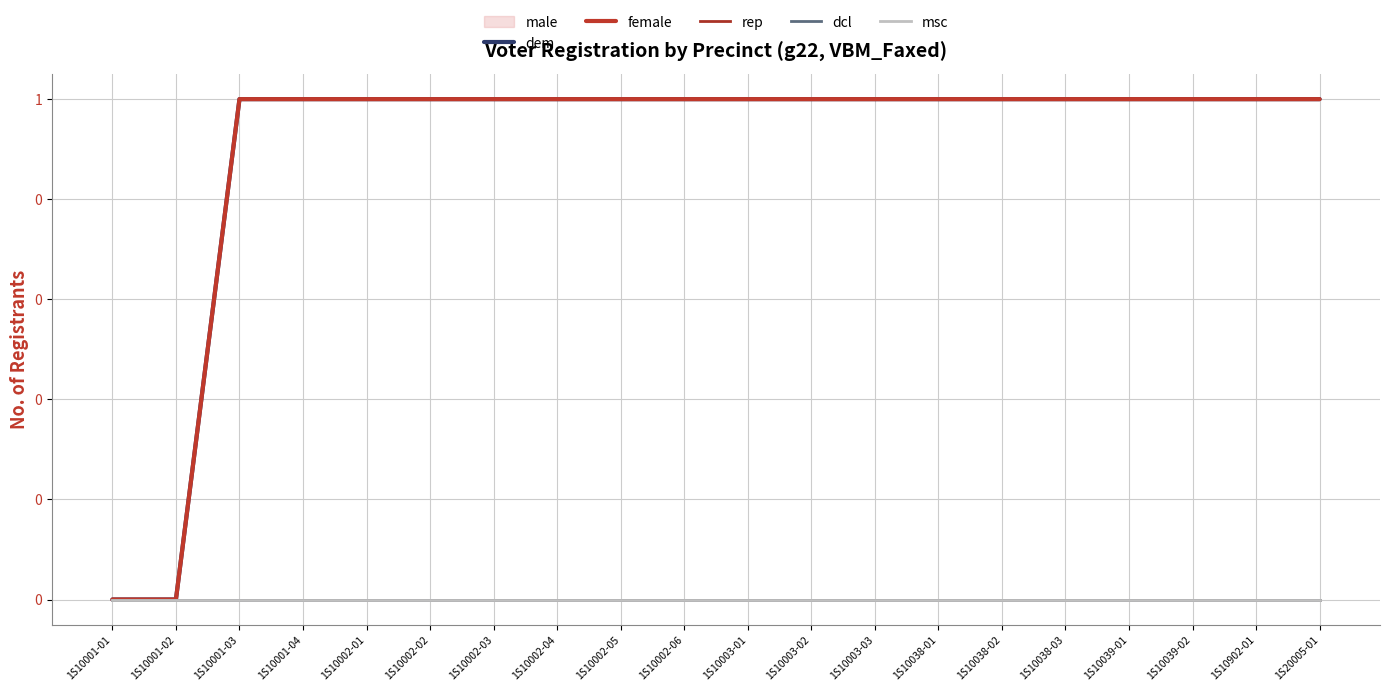

At which category does the chart reach its peak across all series?

1S10001-03